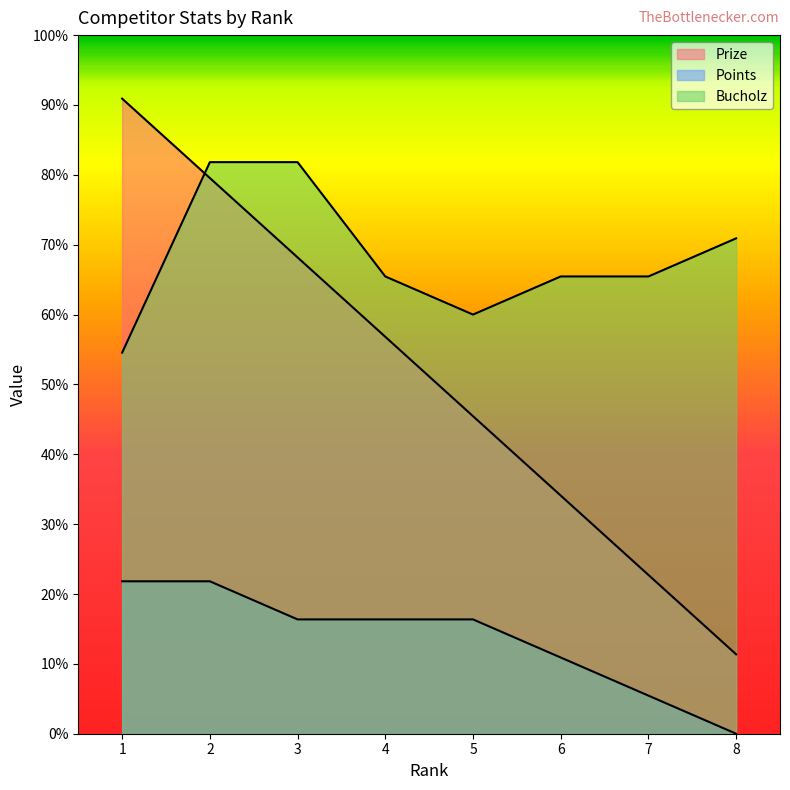

Which category has the highest value in the Prize series?

1